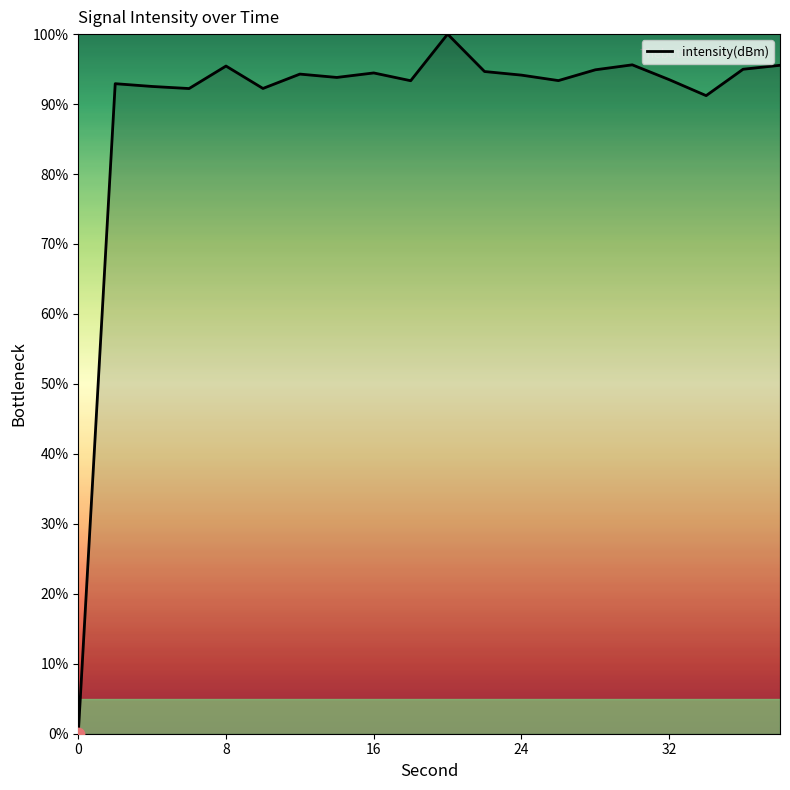

What is the maximum value shown in the chart?

100.0